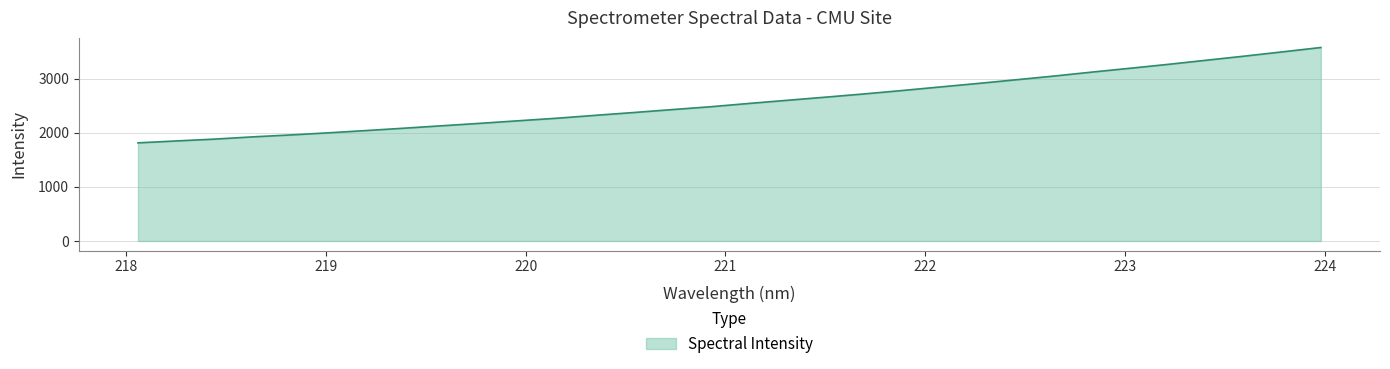

What is the maximum value shown in the chart?

3574.3